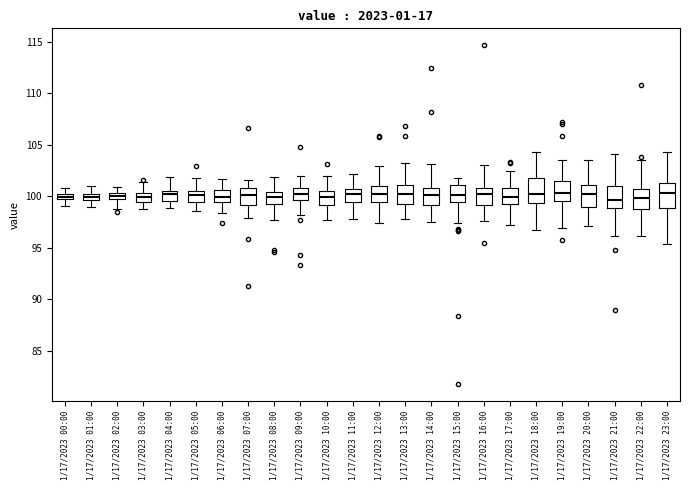

Where is the upper edge of the box for 1/17/2023 14:00 on the y-axis? The values are not printed on the chart, so give them approximately, as read against the axis.

101.0